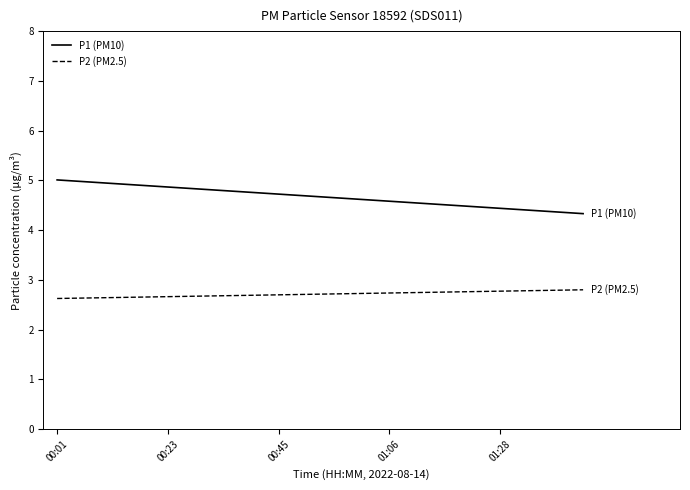

List the series in order of their peak value, highest first.

P1 (PM10), P2 (PM2.5)